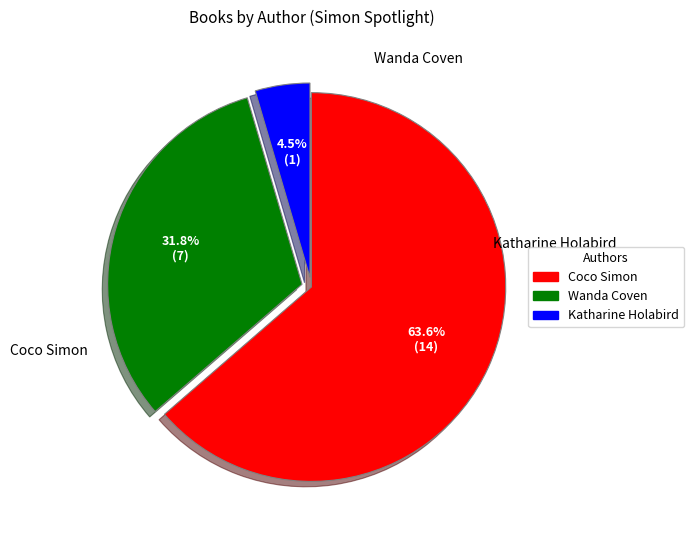

What percentage is the Wanda Coven slice, to the nearest percent?

32%